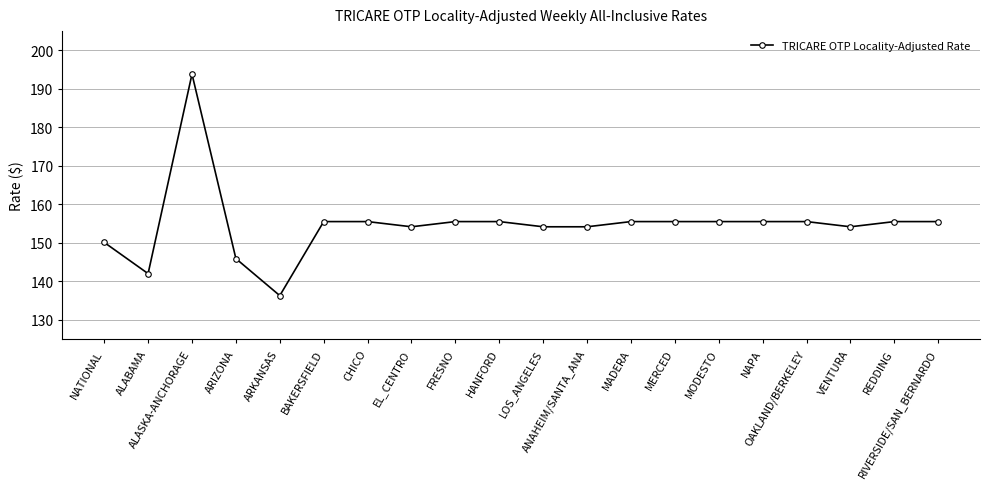

Reading left to right, what are all the values shown in this chart?

NATIONAL=150.2	ALABAMA=142.0	ALASKA-ANCHORAGE=193.8	ARIZONA=145.9	ARKANSAS=136.3	BAKERSFIELD=155.6	CHICO=155.6	EL_CENTRO=154.2	FRESNO=155.6	HANFORD=155.6	LOS_ANGELES=154.2	ANAHEIM/SANTA_ANA=154.2	MADERA=155.6	MERCED=155.6	MODESTO=155.6	NAPA=155.6	OAKLAND/BERKELEY=155.6	VENTURA=154.2	REDDING=155.6	RIVERSIDE/SAN_BERNARDO=155.6